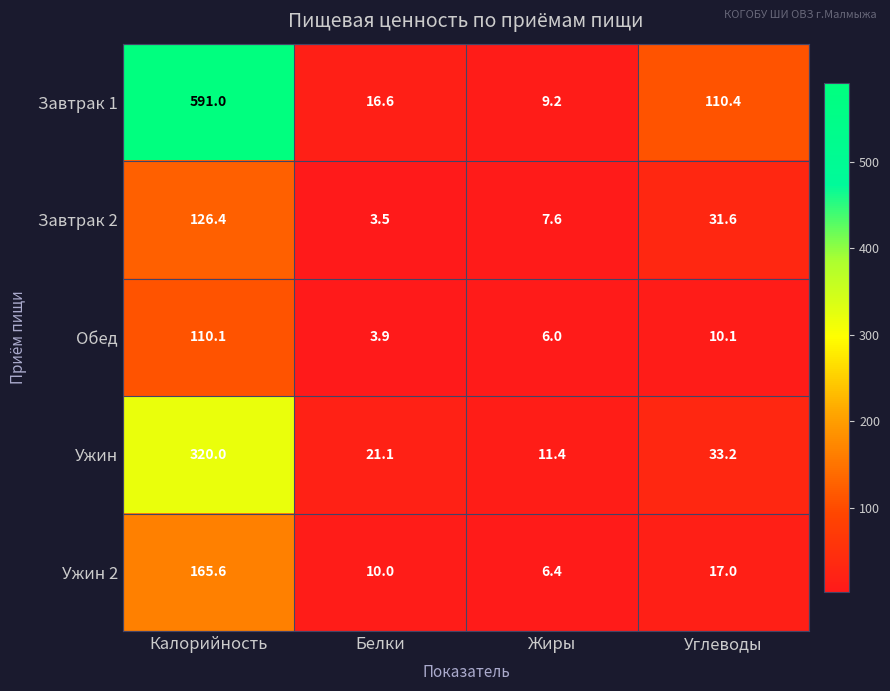

What is the total value across all series at Белки?

55.1